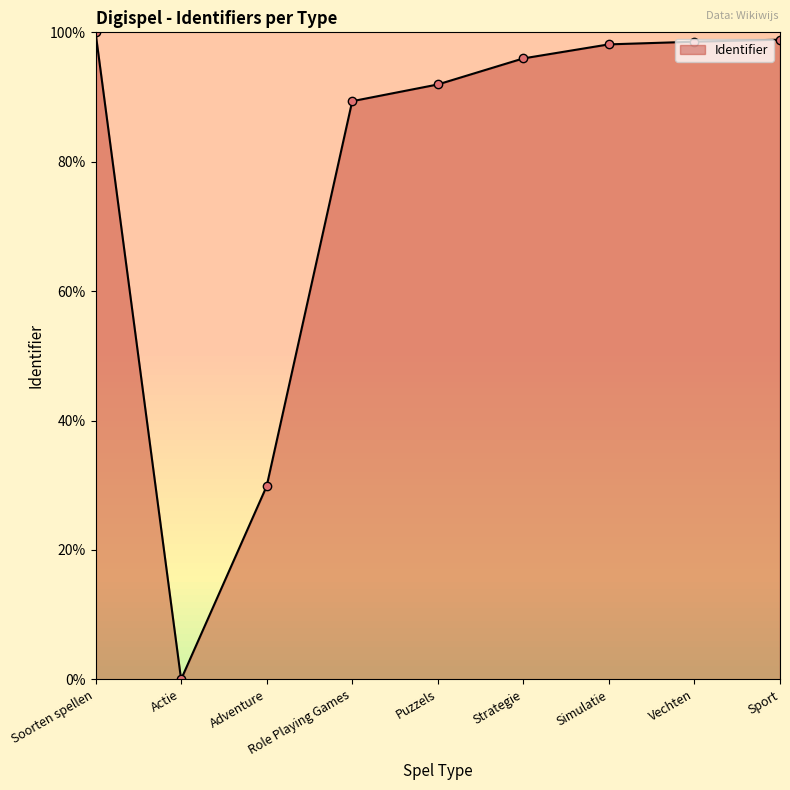

What is the change in value from Adventure to Puzzels?

+62.1